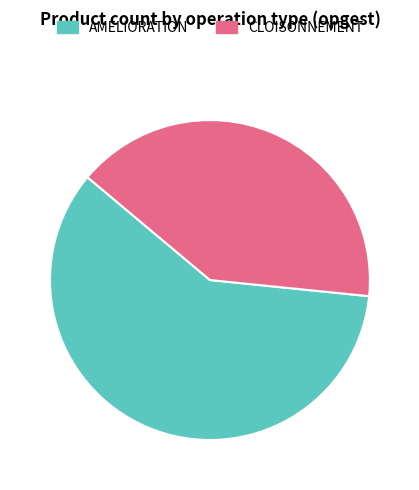

Rank the categories by value from lowest to highest.

CLOISONNEMENT, AMELIORATION